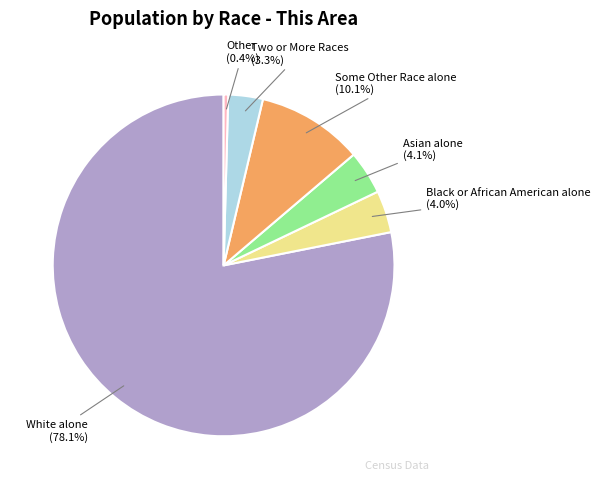

Is there any slice that represents more than half of the pie?

Yes